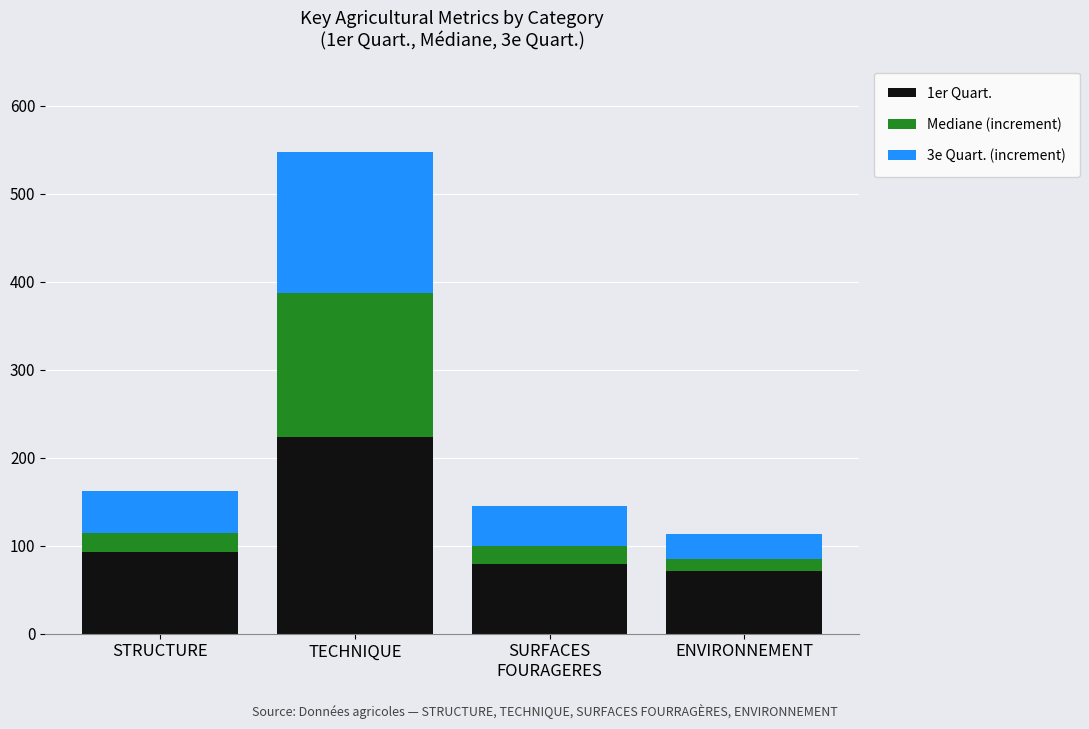

What is the highest value of the 1er Quart. series?

223